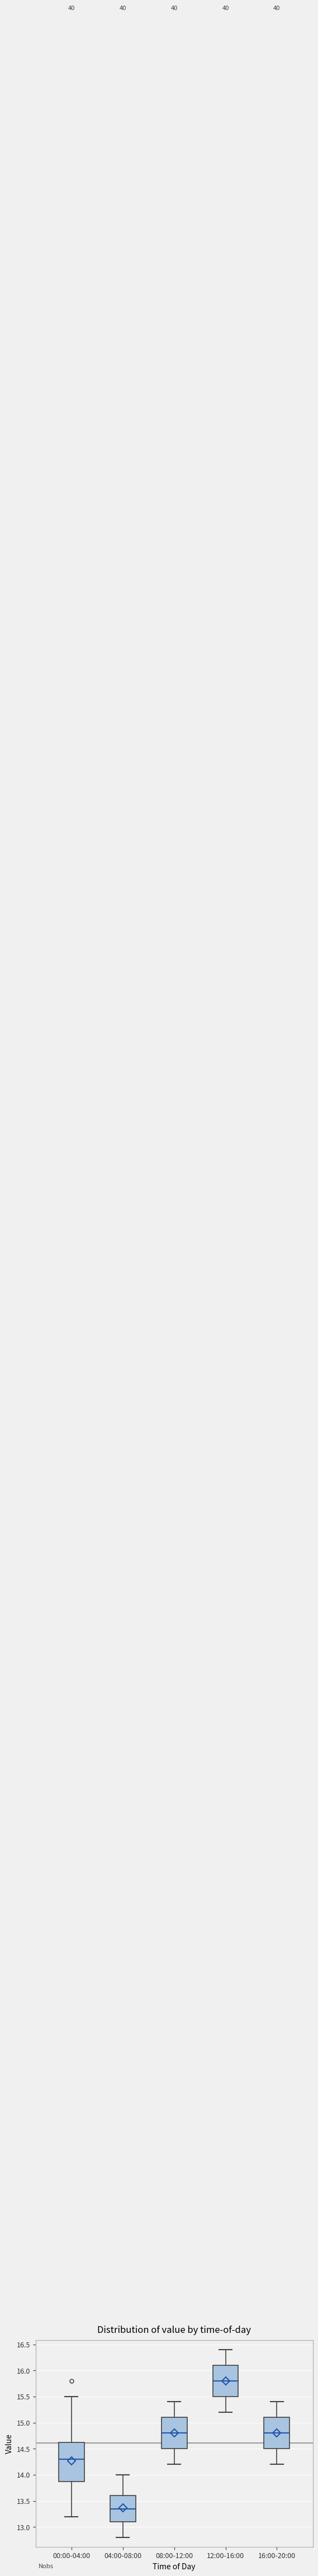

Reading left to right, transcribe this box plot: for each box, give where its median line is, the range the box spans, and where its two whiskers end, as read against the y-axis. The values are not printed on the chart, so give them approximately, as read against the axis.

00:00-04:00: median 14.30, box 13.90 to 14.65, whiskers 13.20 to 15.50
04:00-08:00: median 13.35, box 13.10 to 13.60, whiskers 12.80 to 14.00
08:00-12:00: median 14.80, box 14.50 to 15.10, whiskers 14.20 to 15.40
12:00-16:00: median 15.80, box 15.50 to 16.10, whiskers 15.20 to 16.40
16:00-20:00: median 14.80, box 14.50 to 15.10, whiskers 14.20 to 15.40